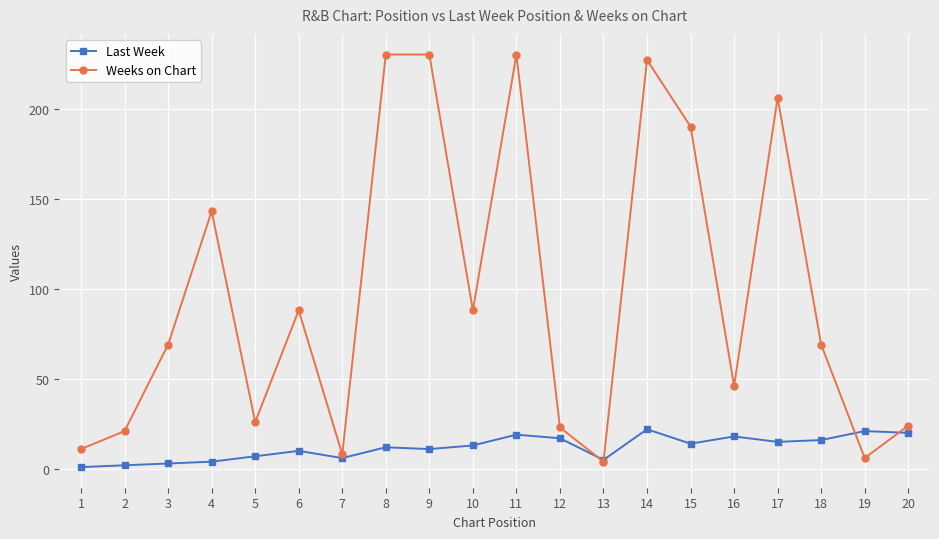

Rank the series by their maximum value, from highest to lowest.

Weeks on Chart, Last Week